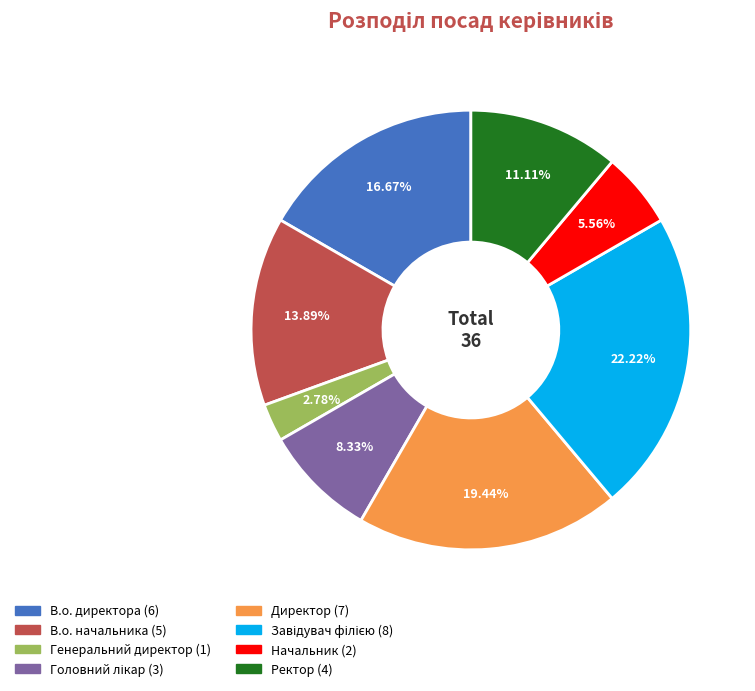

The В.о. директора slice represents 25% of the pie. True or false?

False